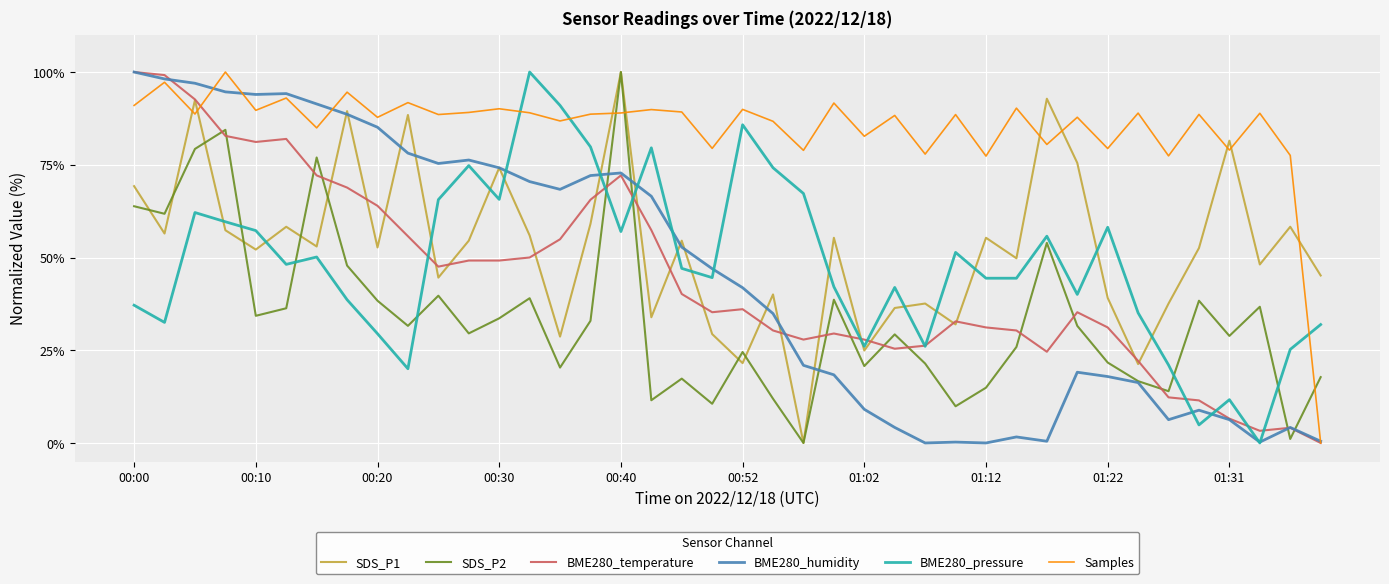

How many values in the BME280_pressure series are below 47?

20